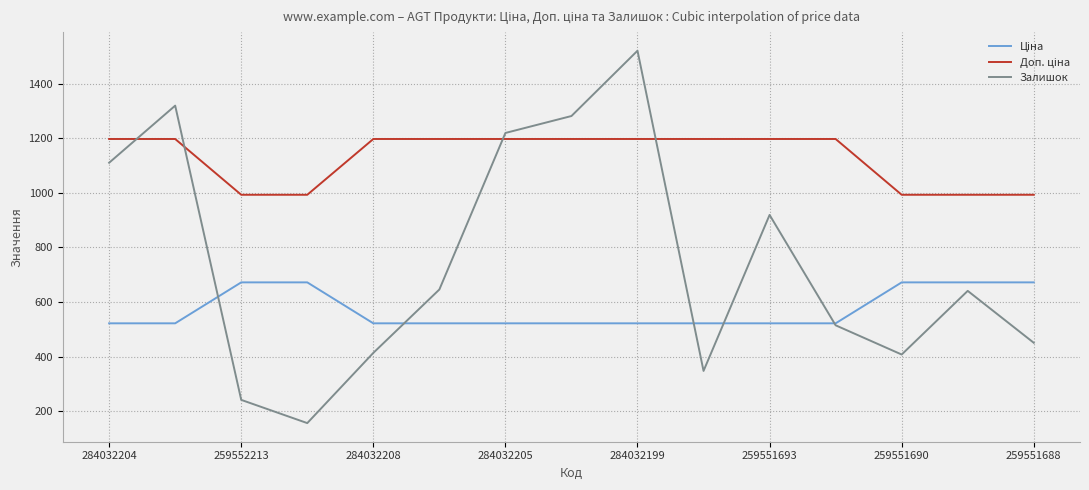

Which series has the widest spread of values?

Залишок